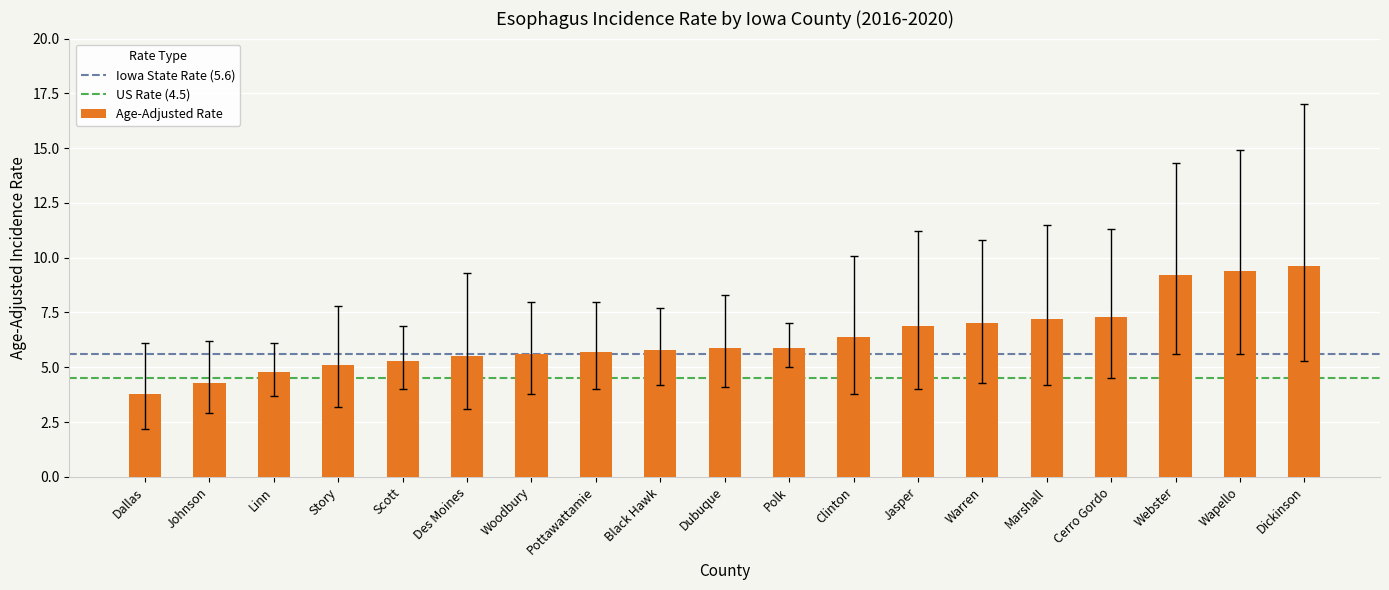

How many distinct data groups are displayed?

1